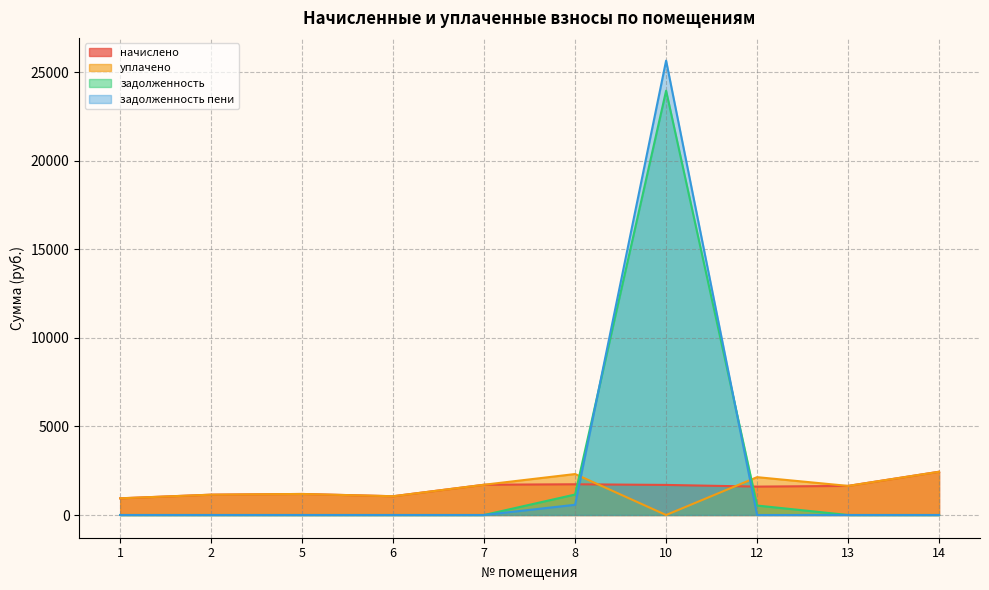

How many interior local peaks does the начислено series have?

2